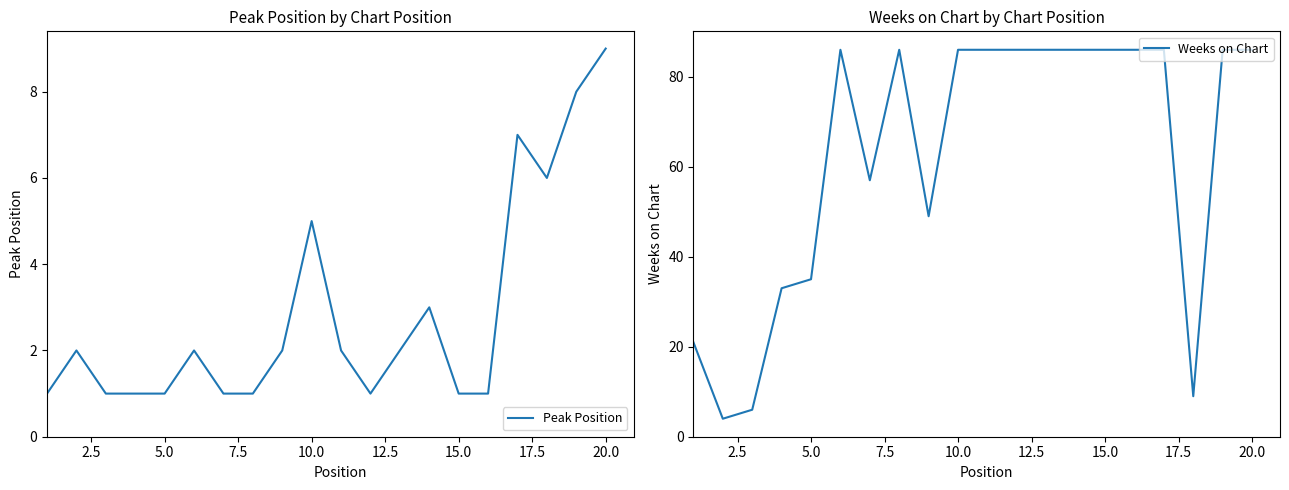

True or false: Weeks on Chart has more than 2 points higher than both neighbors.

False